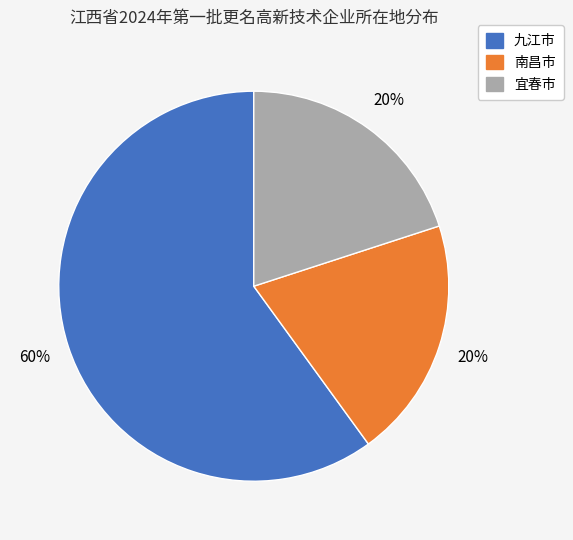

Do 宜春市 and 九江市 together represent more than half of the pie?

Yes